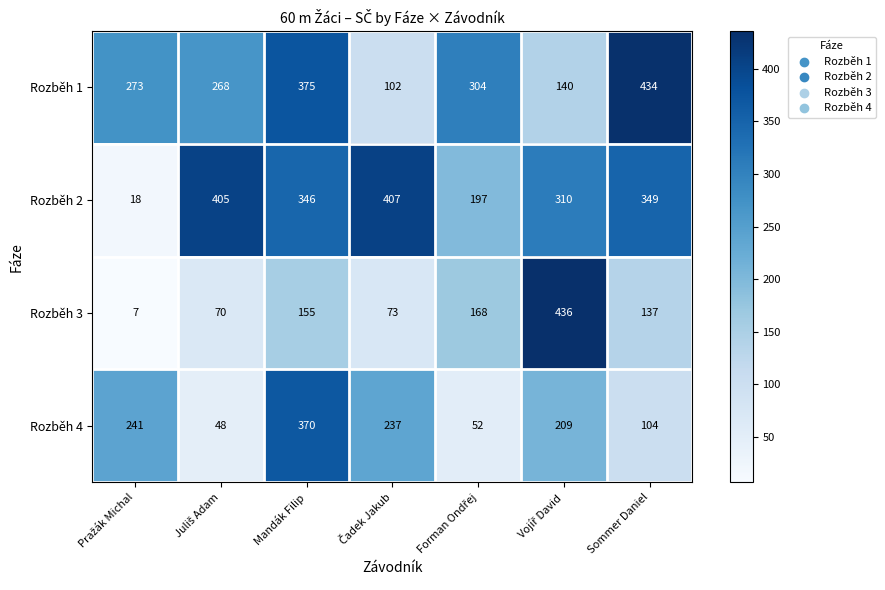

Which series has the widest spread of values?

Rozběh 3